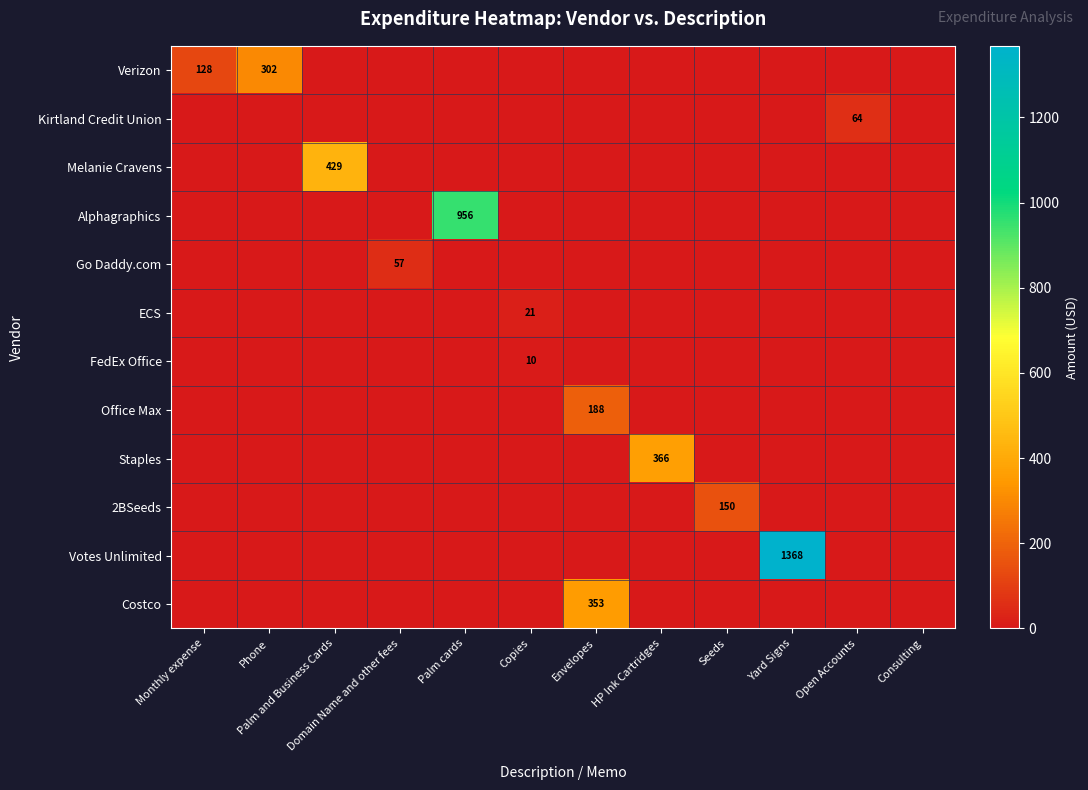

At how many categories does at least one series exceed 1047?

1